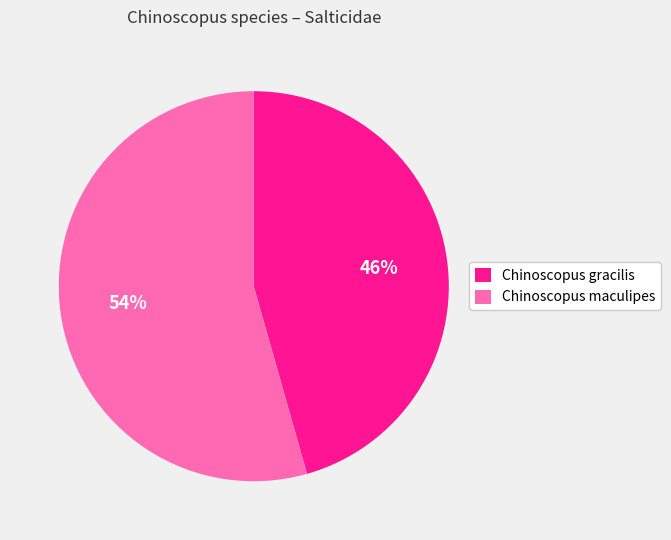

To the nearest percent, what percentage of the pie is Chinoscopus gracilis?

46%